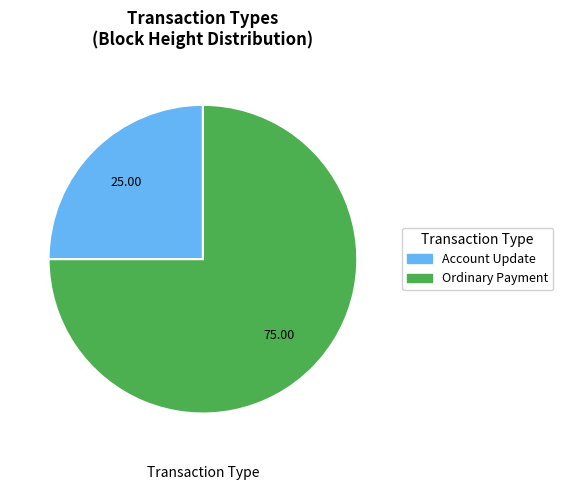

Is there any slice that represents more than half of the pie?

Yes